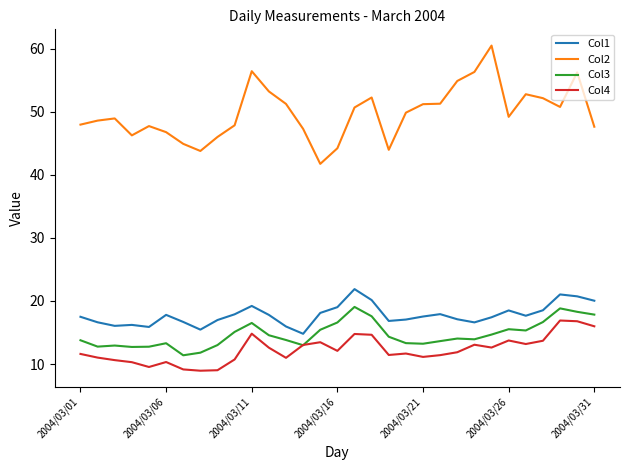

What is the average value of the Col2 series?

49.7